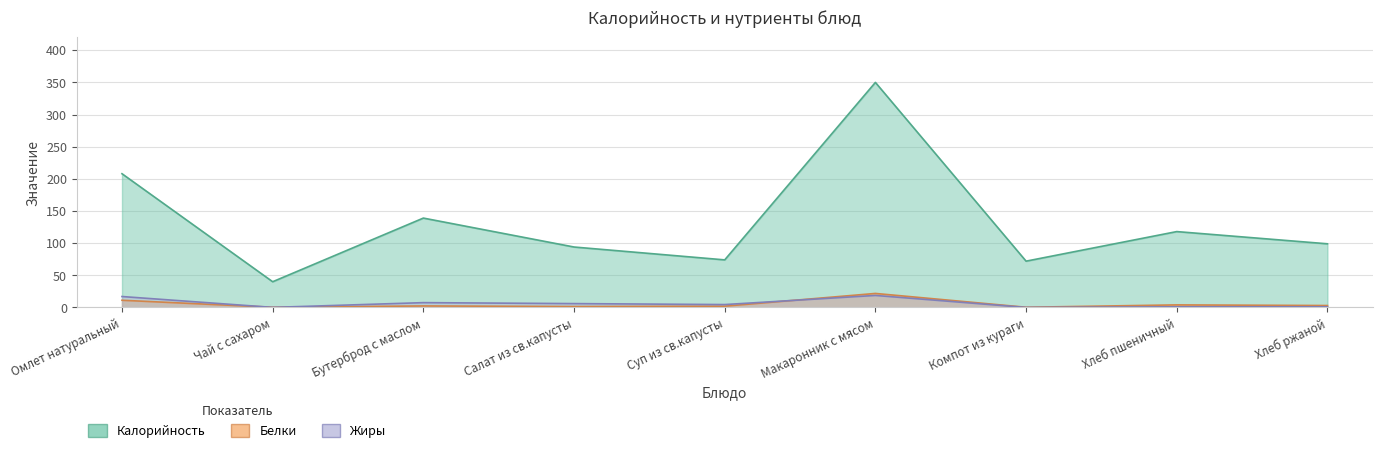

How many values in the Калорийность series exceed 99?

4